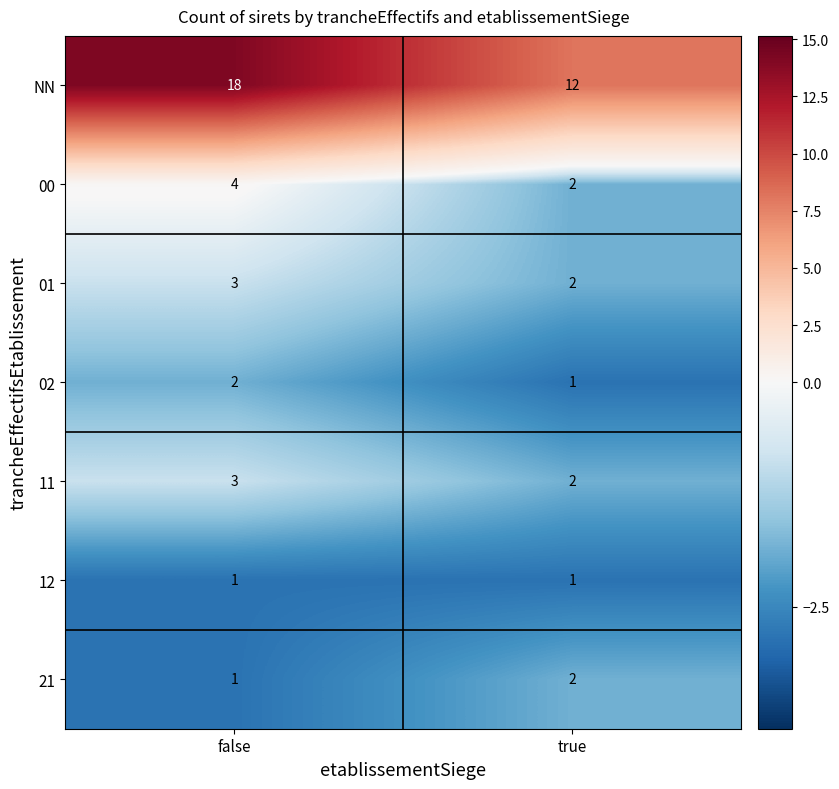

What is the sum of all 11 values?

5